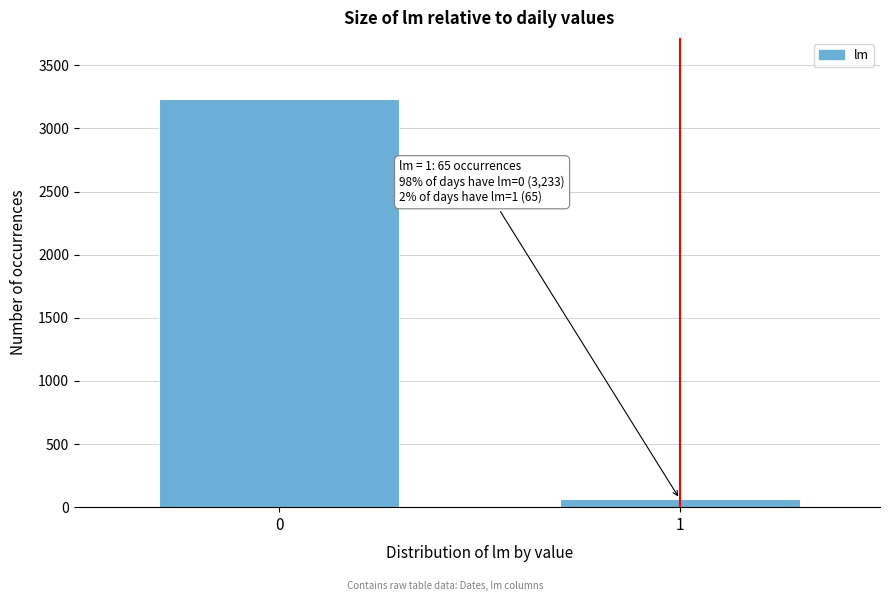

Reading left to right, extract all data points from this chart.

3233	65